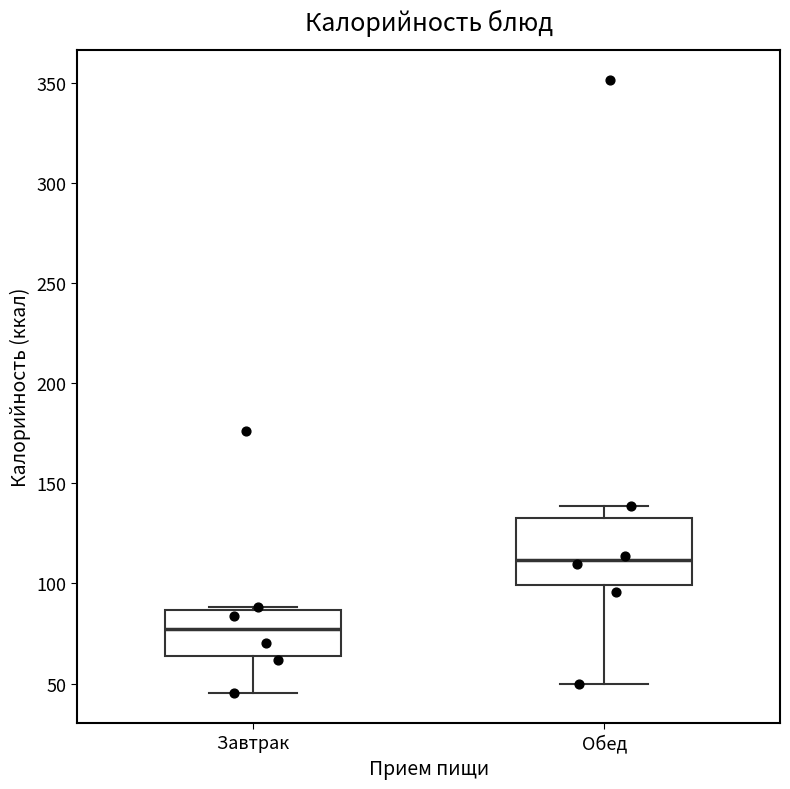

Where is the lower edge of the box for Завтрак on the y-axis? The values are not printed on the chart, so give them approximately, as read against the axis.

65